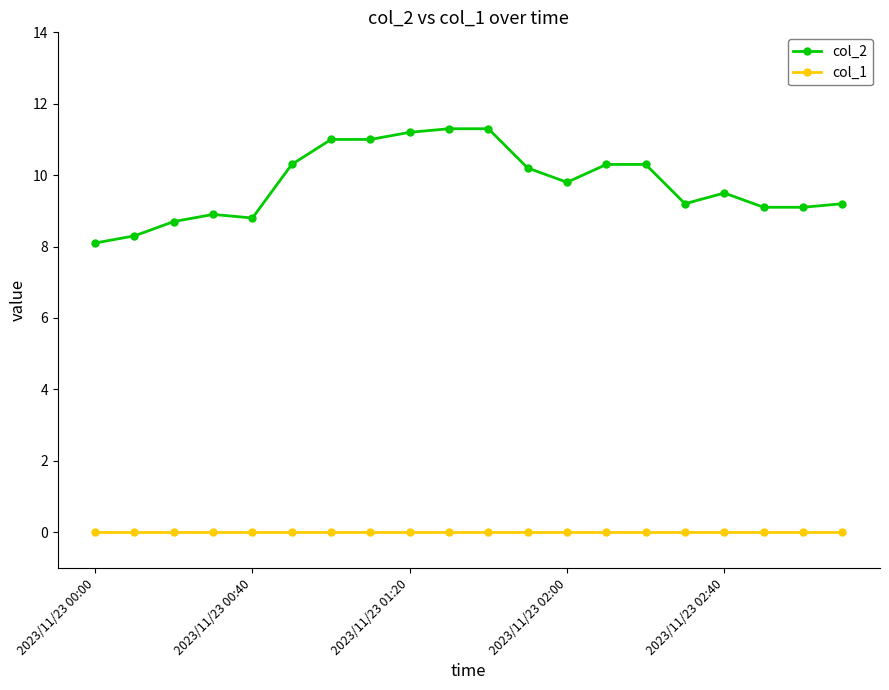

What is the difference between the maximum and minimum values in the col_2 series?

3.2